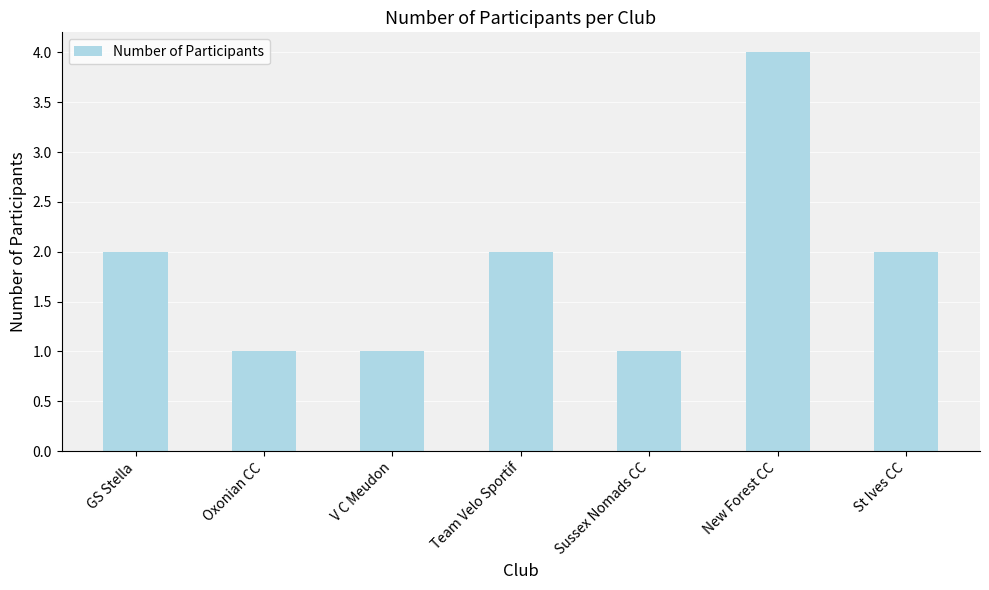

The chart shows a value of 6 at New Forest CC. True or false?

False